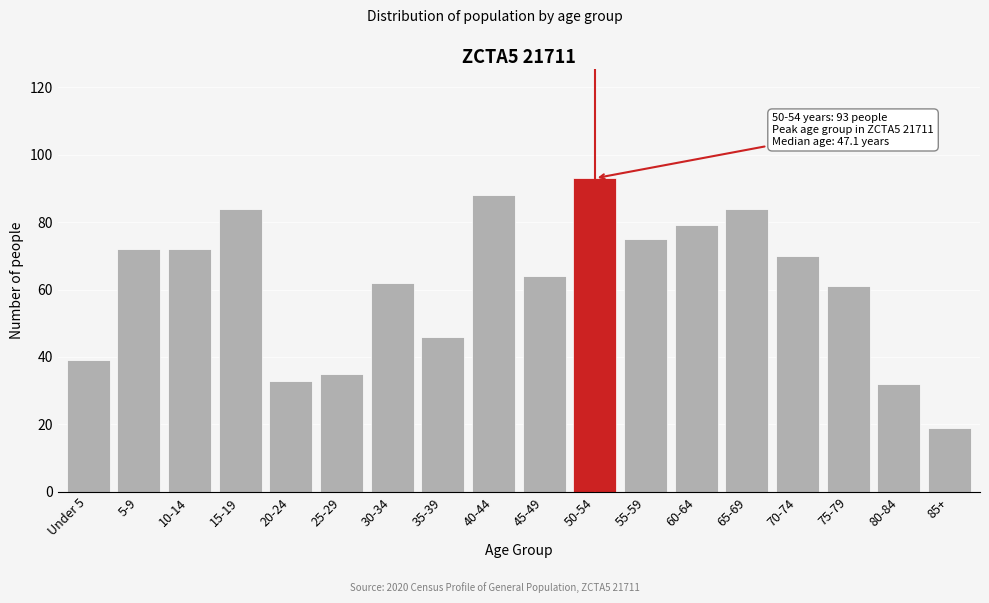

Reading left to right, what are all the values shown in this chart?

39	72	72	84	33	35	62	46	88	64	93	75	79	84	70	61	32	19